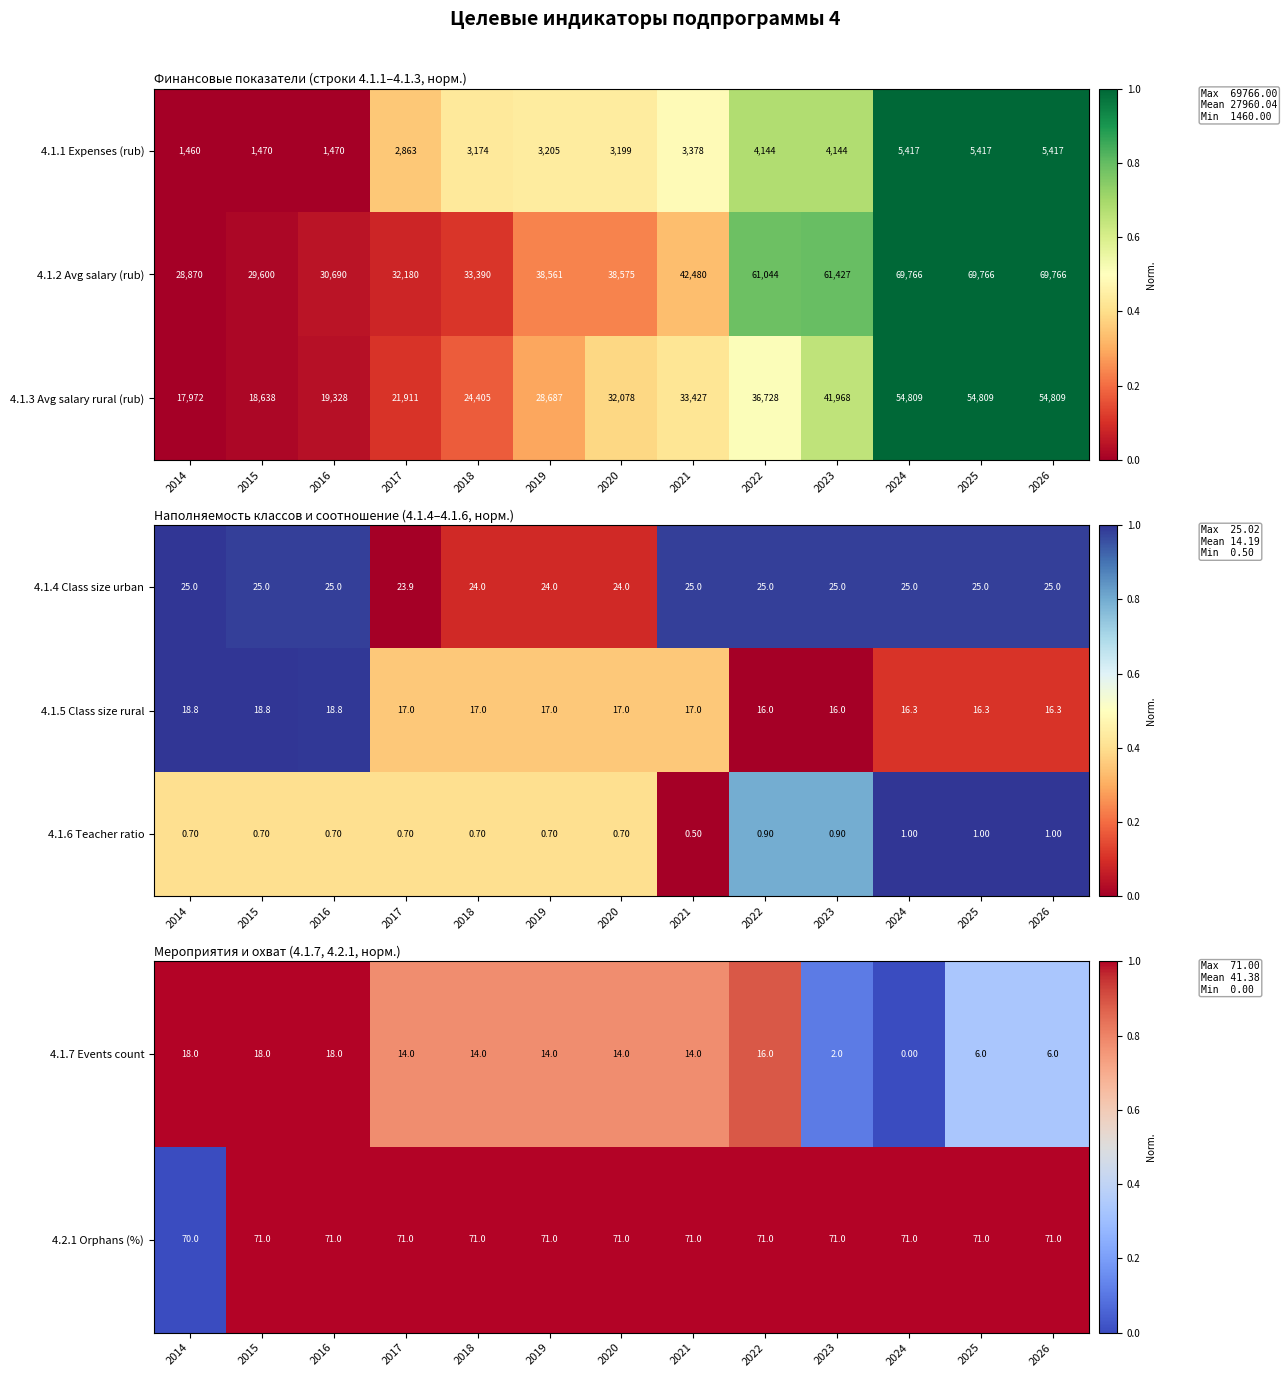

What is the sum of the 4.1.6 Teacher ratio values at 2018 and 2025?

1.7